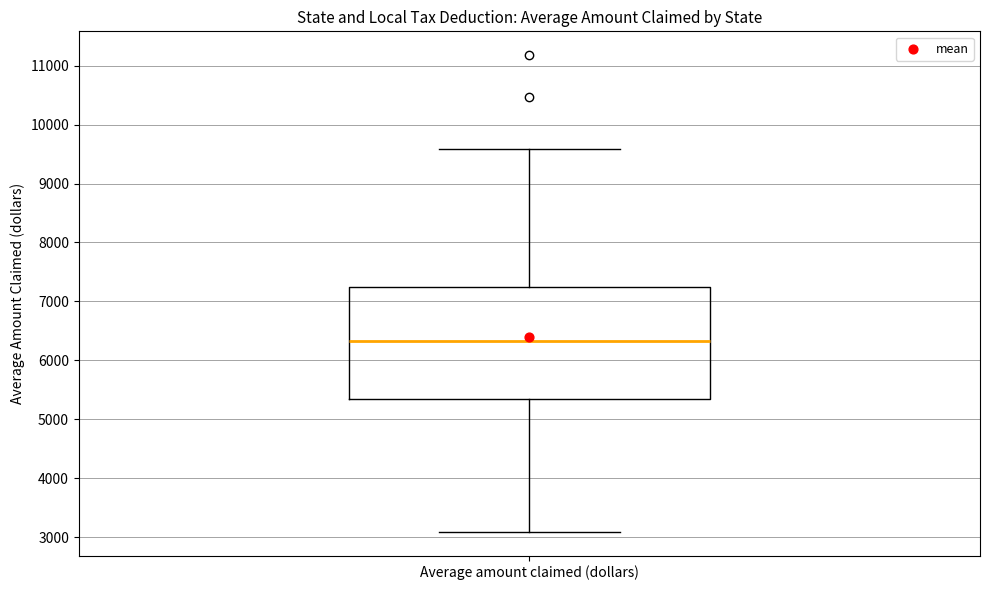

Read this box plot against the y-axis: the position of the median line, the range covered by the box, and the ends of both whiskers. The values are not printed on the chart, so give them approximately, as read against the axis.

median 6300, box 5300 to 7300, whiskers 3100 to 9600